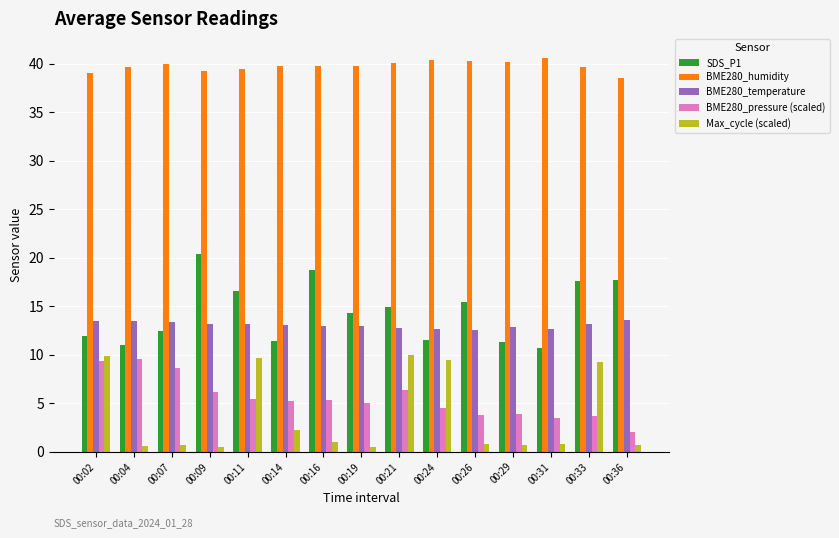

Which series has the largest total across all categories?

BME280_humidity